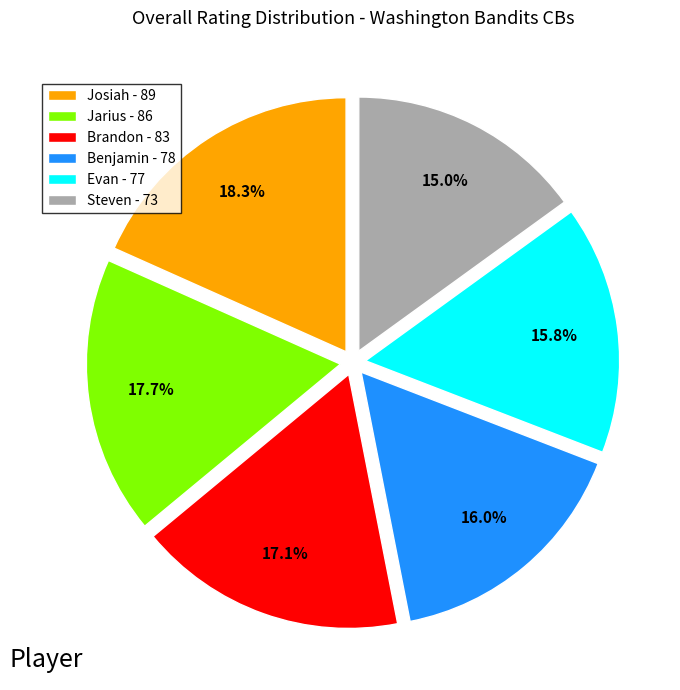

Which slice is the largest?

Josiah